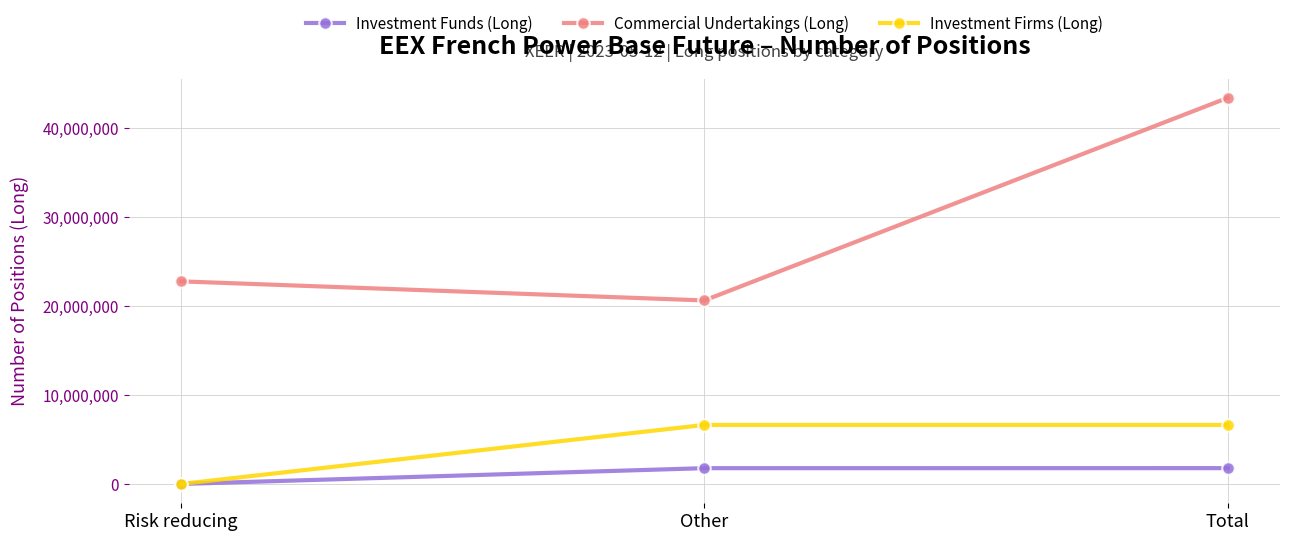

Which series has the largest range (max minus min)?

Commercial Undertakings (Long)